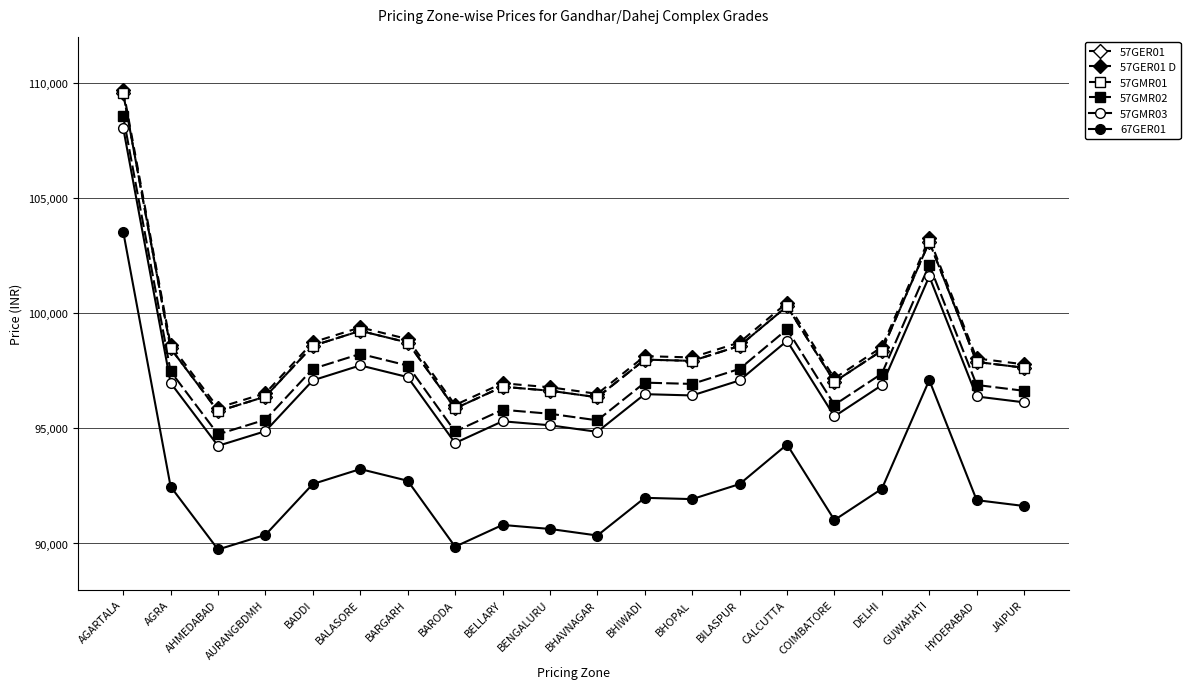

The value of 57GMR01 at BILASPUR is 98579. True or false?

True